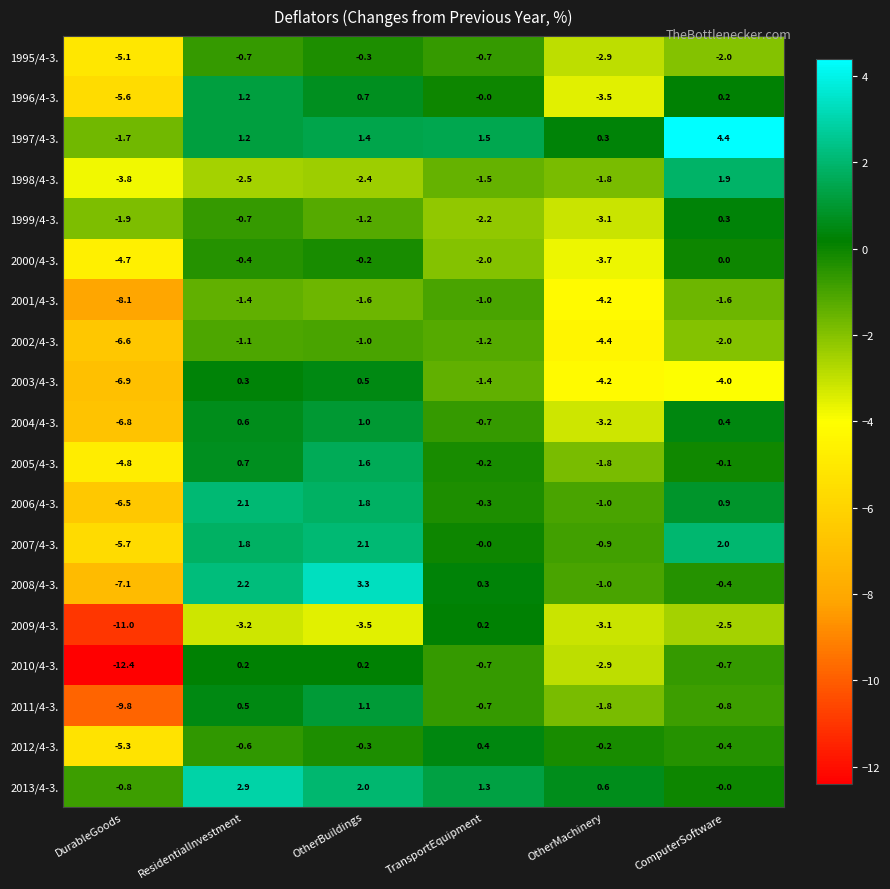

Count the number of data series in this chart.

19